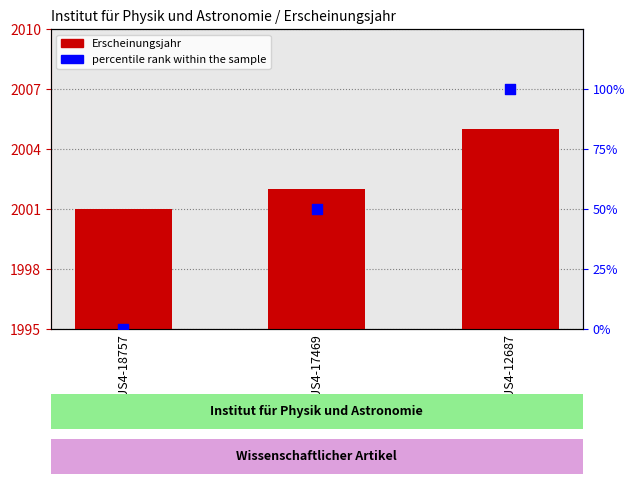

Which series has the largest Y range (max minus min)?

percentile rank within the sample